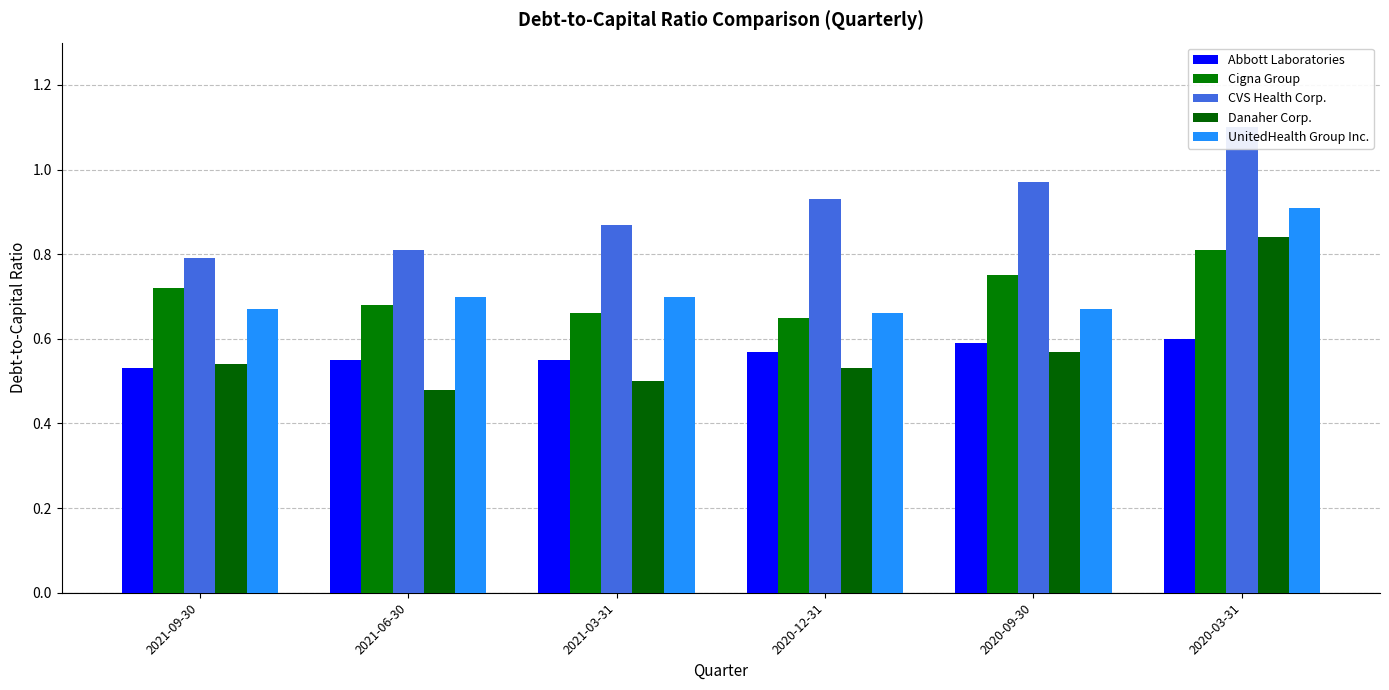

At which category does the chart reach its peak across all series?

2020-03-31